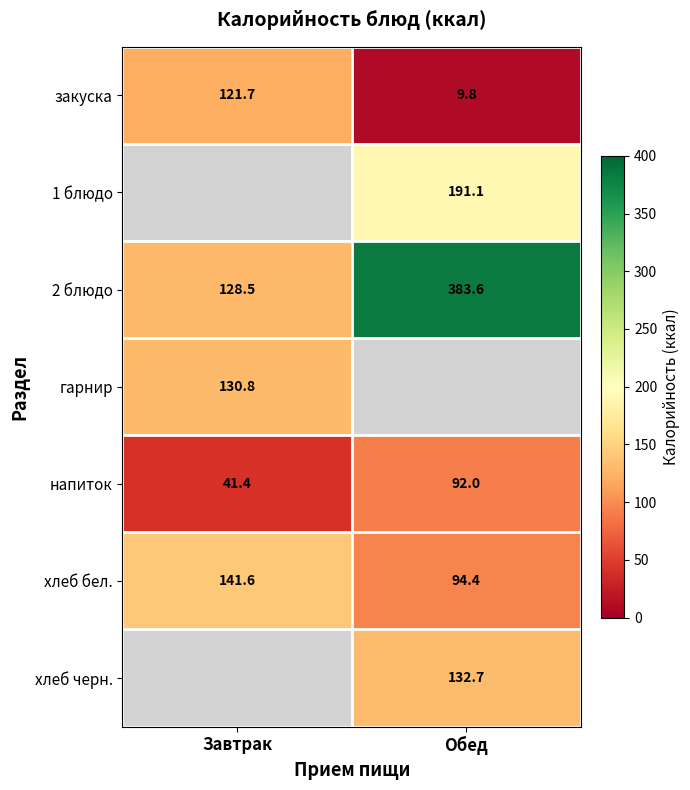

Is the value of напиток at Обед greater than the value of хлеб бел. at Завтрак?

No